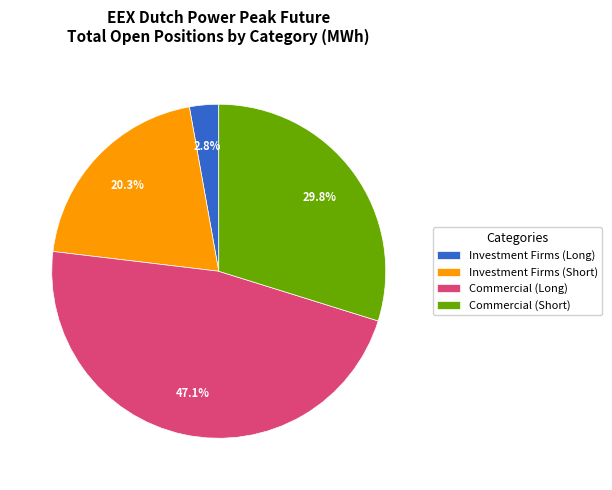

Does Investment Firms (Short) account for over 50% of the chart?

No